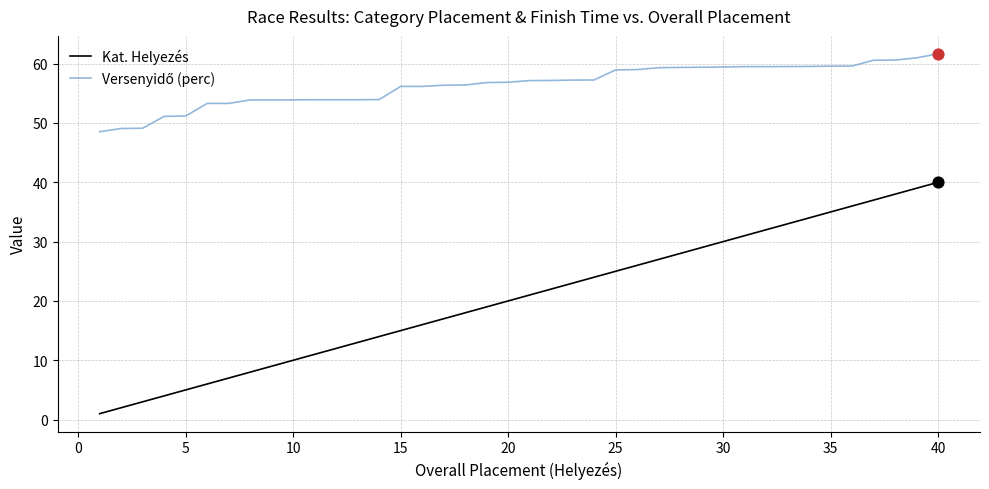

Which series has the largest range (max minus min)?

Kat. Helyezés